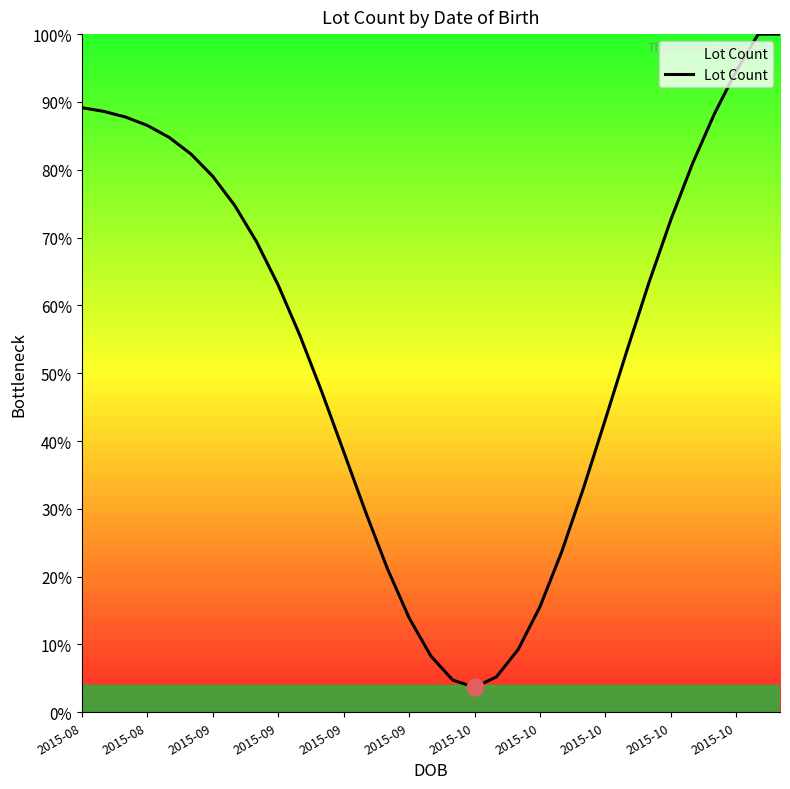

How many interior local valleys (lower than both neighbors) does the data have?

1